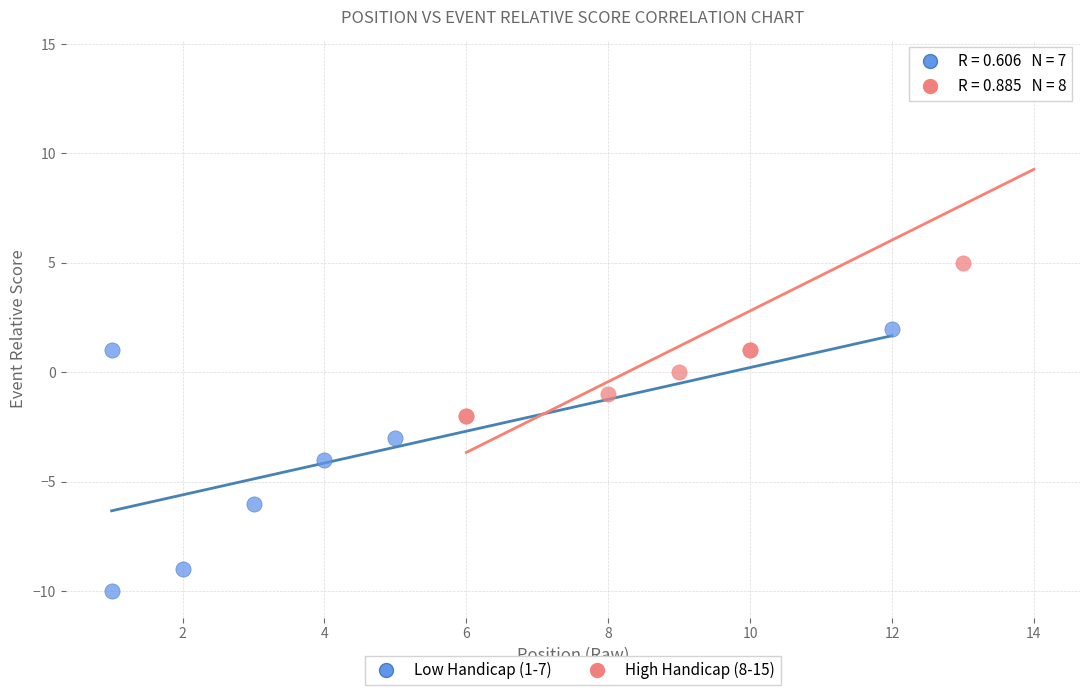

Which series reaches the minimum Y coordinate?

Low Handicap (1-7)